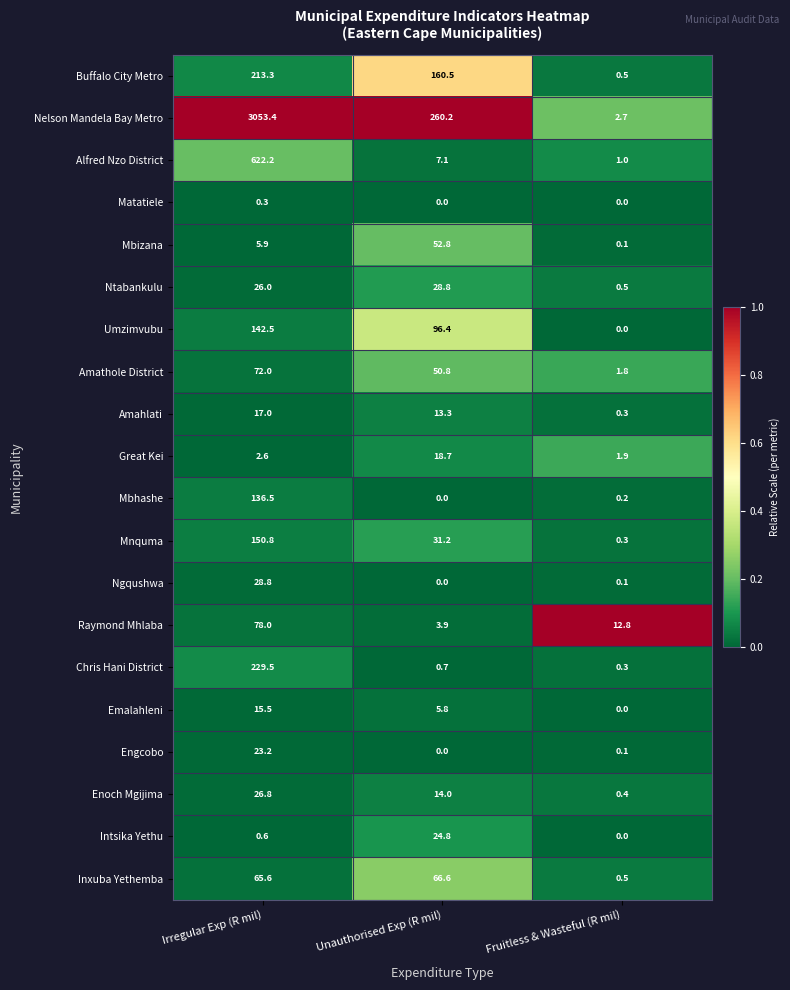

Is it true that Great Kei equals 3.0 at Fruitless & Wasteful (R mil)?

False